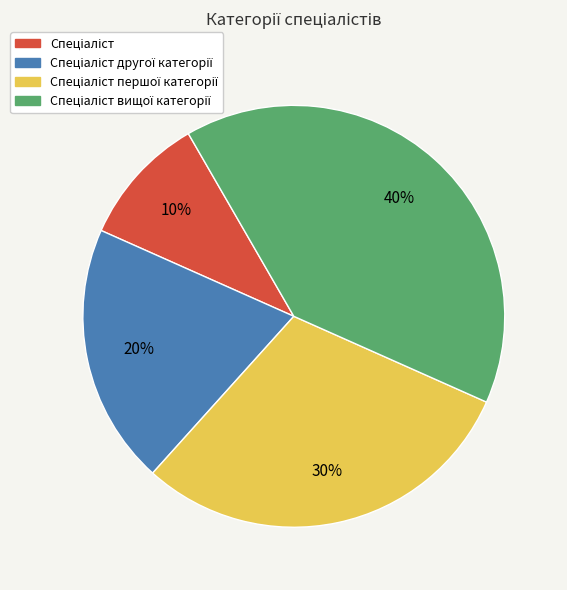

To the nearest percent, what is the difference between the largest and smallest slice percentages?

30%